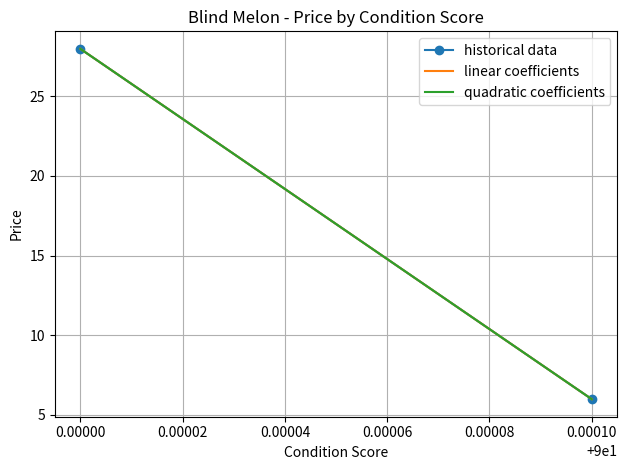

True or false: historical data has a value of 1.2 at 0.00010.

False